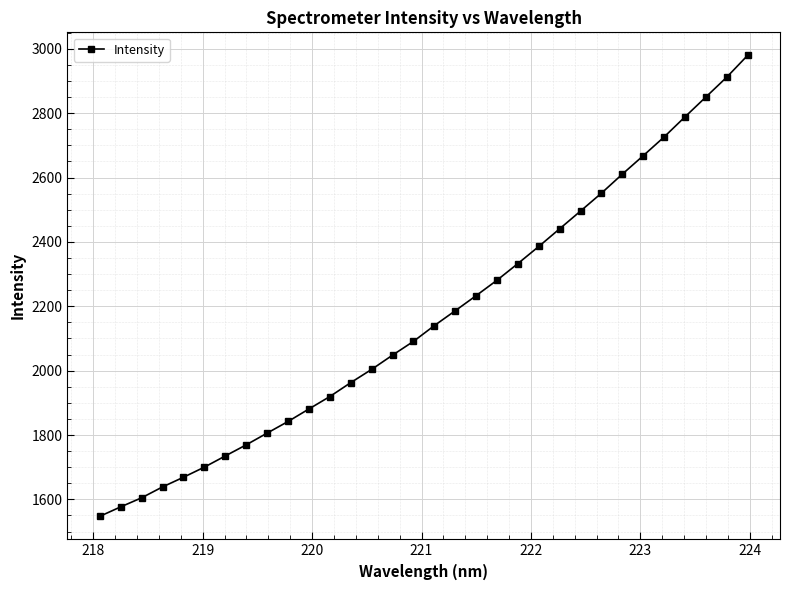

What is the difference between the maximum and second lowest values?

1402.9